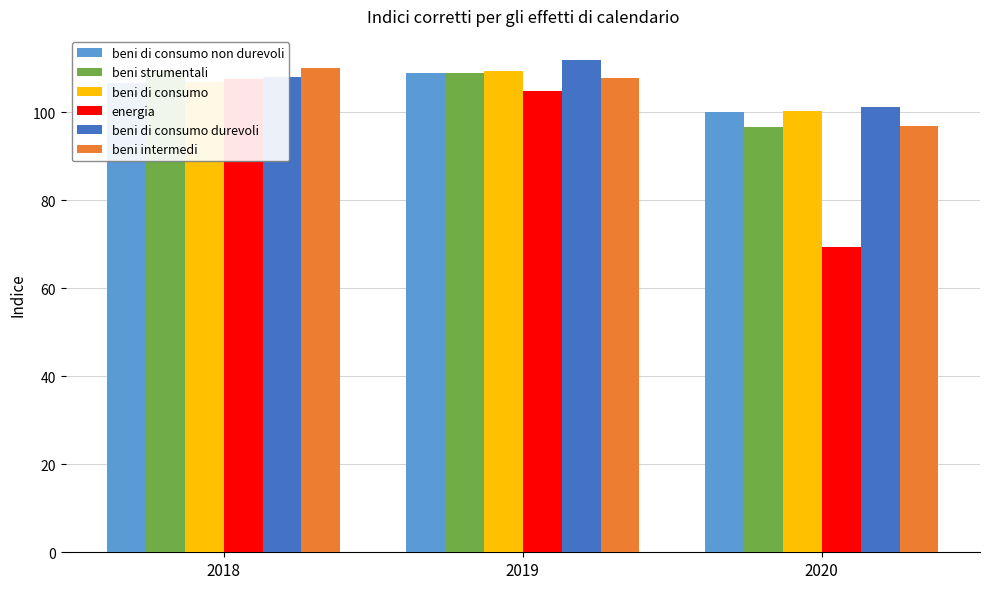

What is the approximate value of beni intermedi at 2020?

96.9